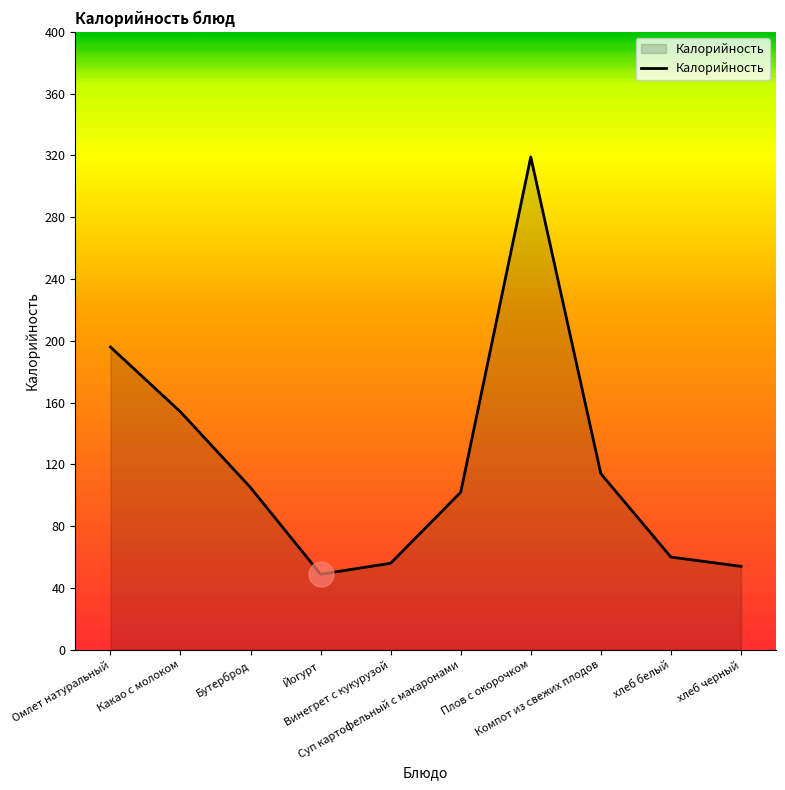

Which has a higher value, Суп картофельный с макаронами or хлеб белый?

Суп картофельный с макаронами